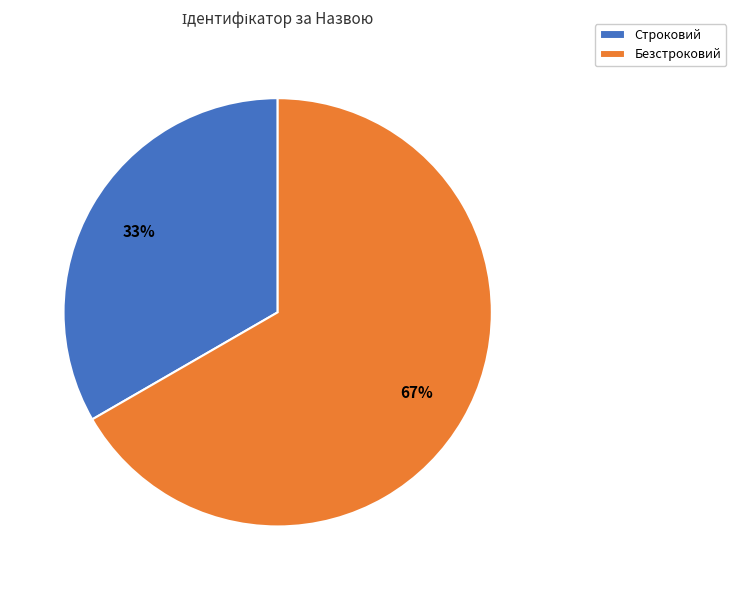

Which category has the biggest portion of the pie?

Безстроковий